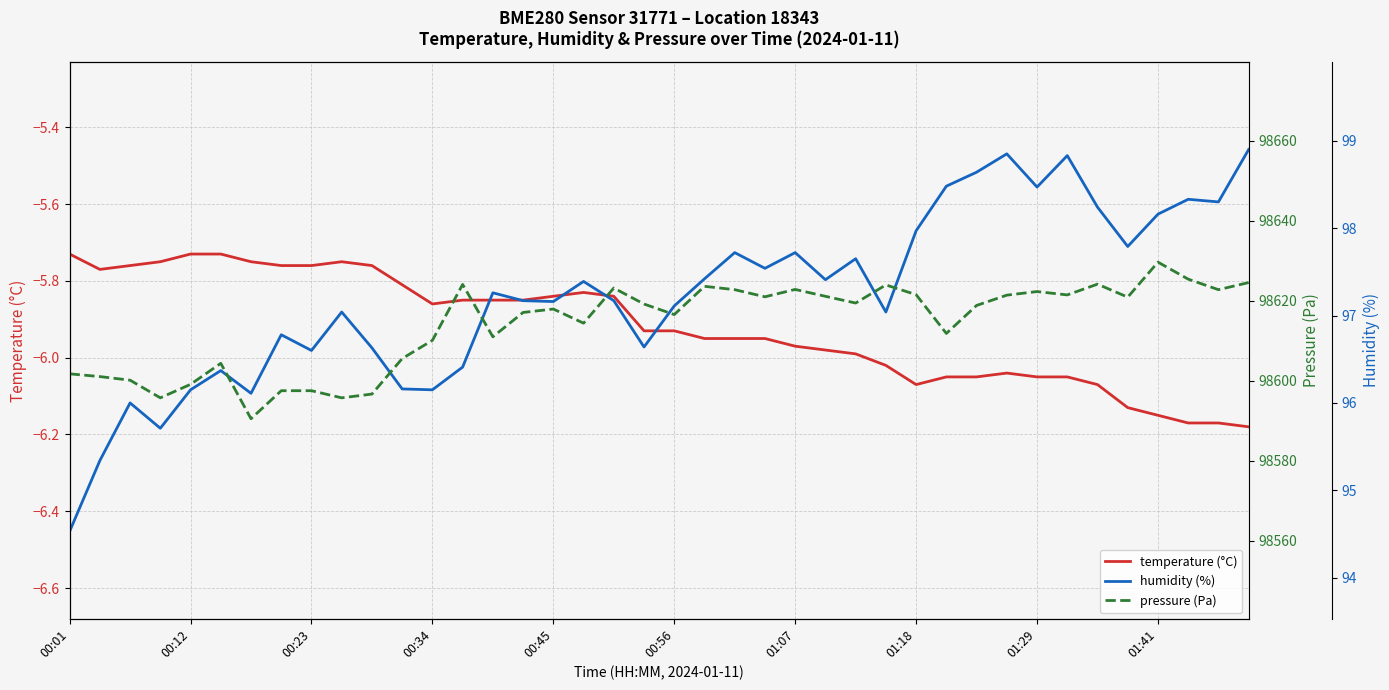

Is it true that pressure (Pa) equals 61178.0 at 23?

False